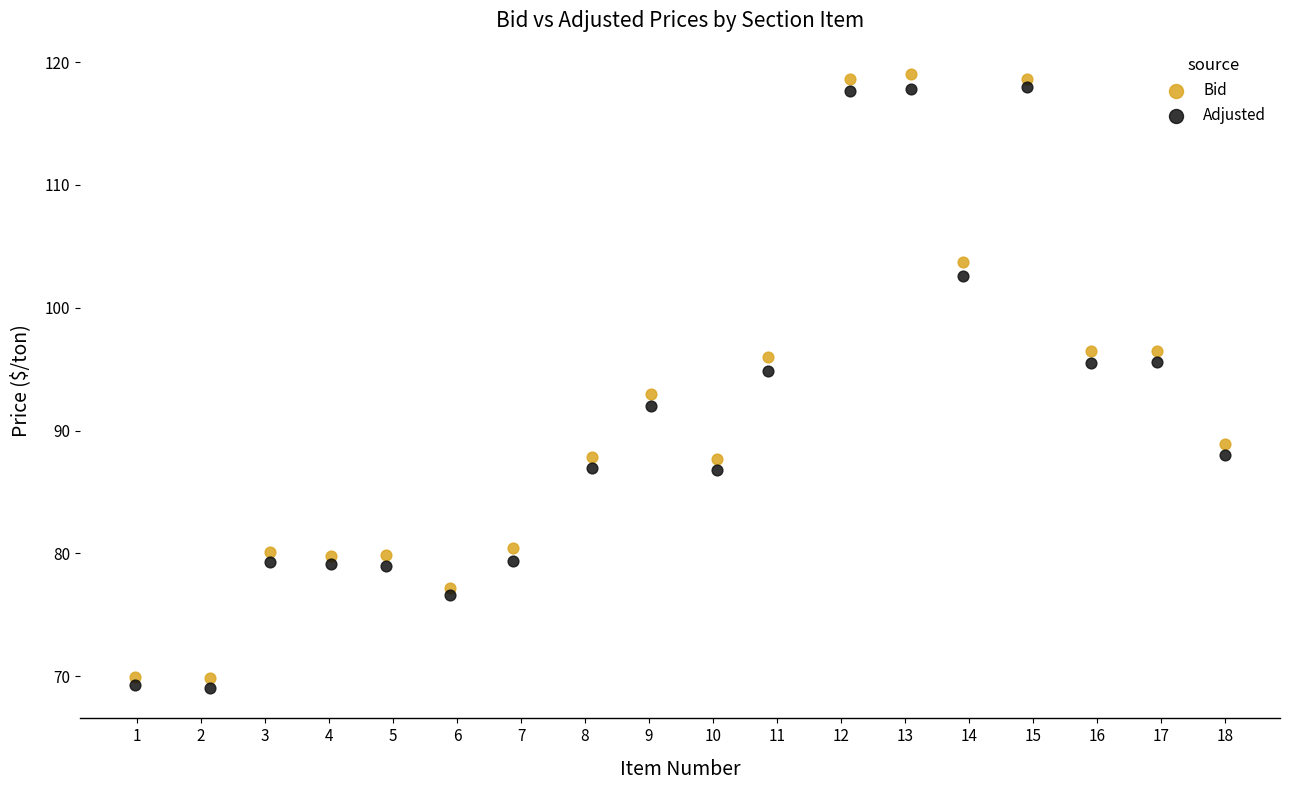

What is the X range (max minus min) for the scatter plot?

17.0